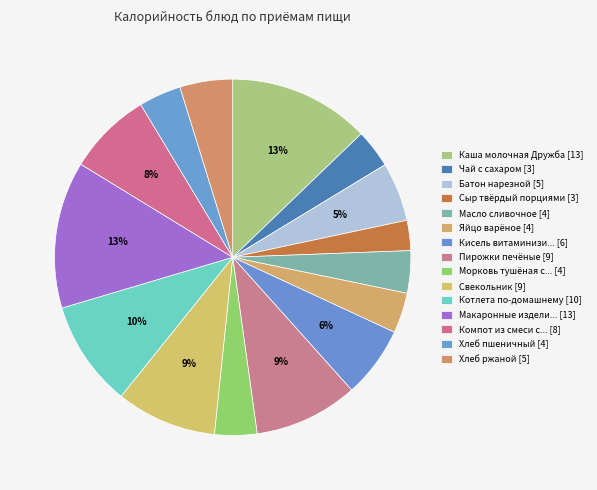

Rank the categories by value from lowest to highest.

Сыр твёрдый порциями, Чай с сахаром, Яйцо варёное, Масло сливочное, Морковь тушёная с курагой, Хлеб пшеничный, Хлеб ржаной, Батон нарезной, Кисель витаминизированный, Компот из смеси сухофруктов, Свекольник, Пирожки печёные, Котлета по-домашнему, Каша молочная Дружба, Макаронные изделия отварные